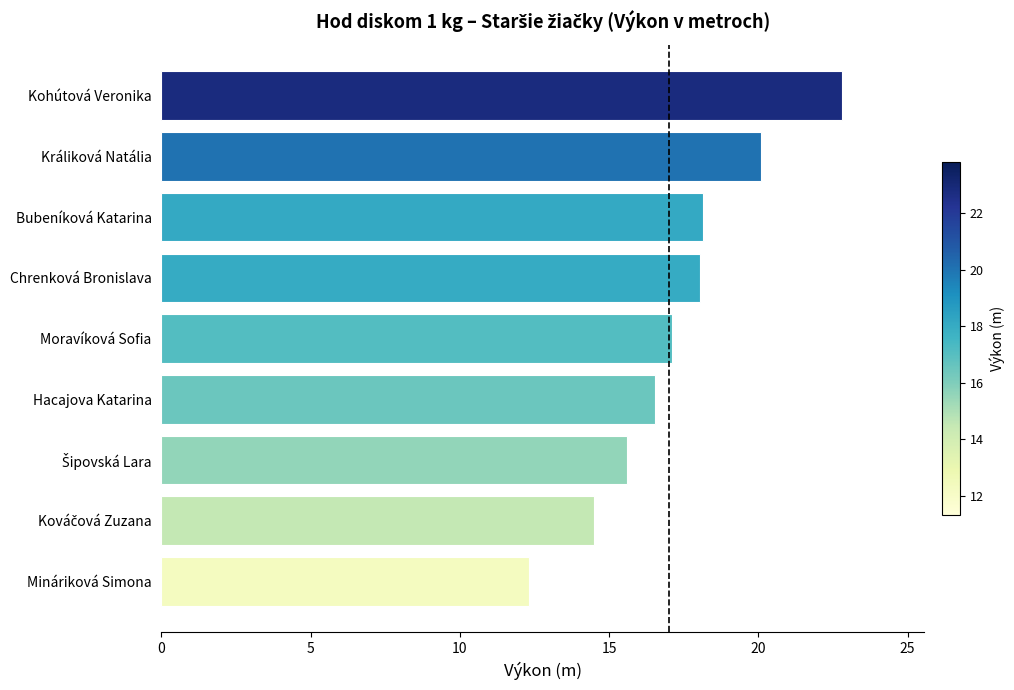

Approximately how many times larger is the value at Kohútová Veronika compared to Mináriková Simona?

1.9